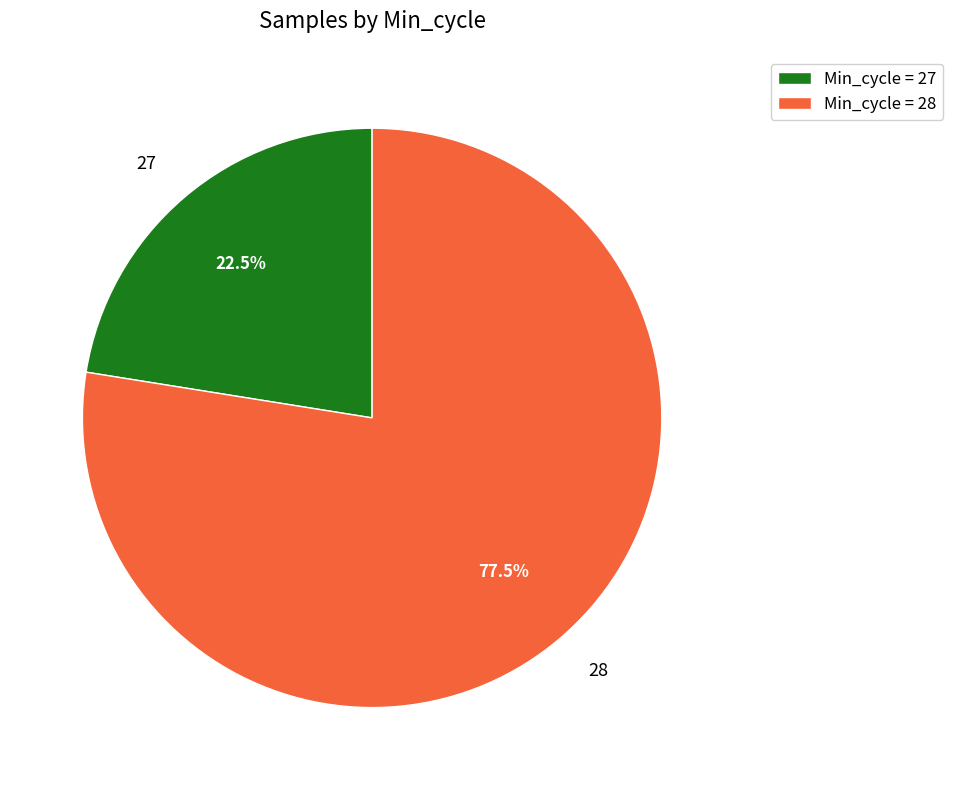

Which has a higher value, 27 or 28?

28